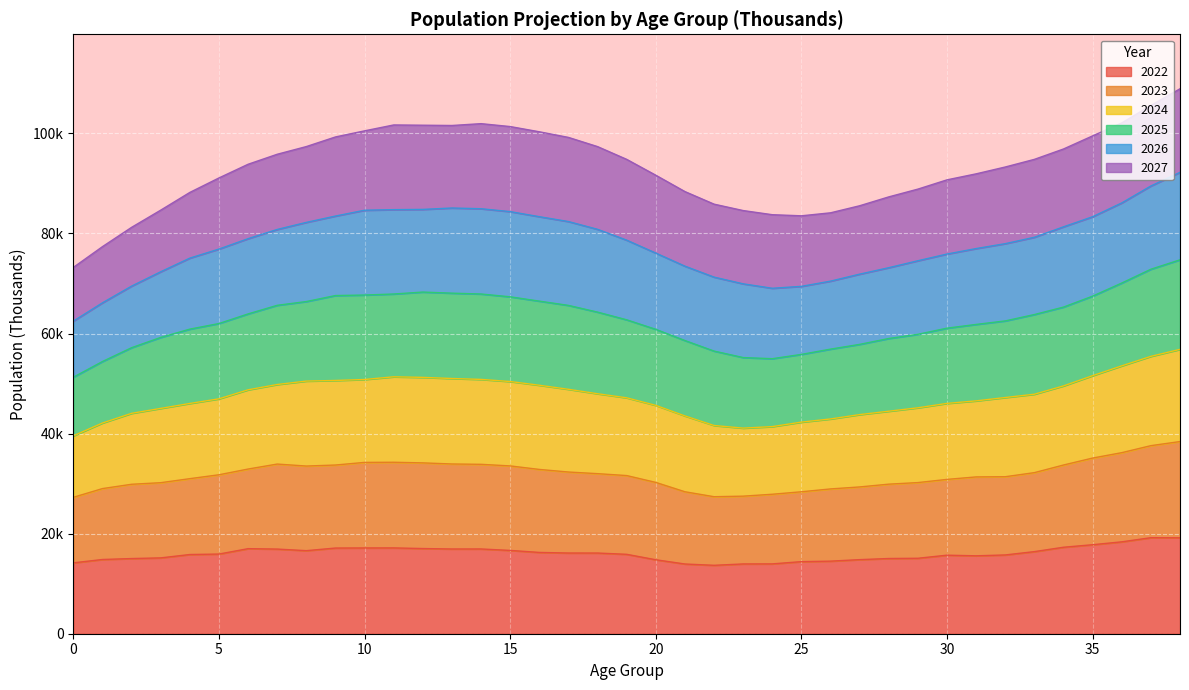

True or false: 2022 and 2023 cross at least once.

False